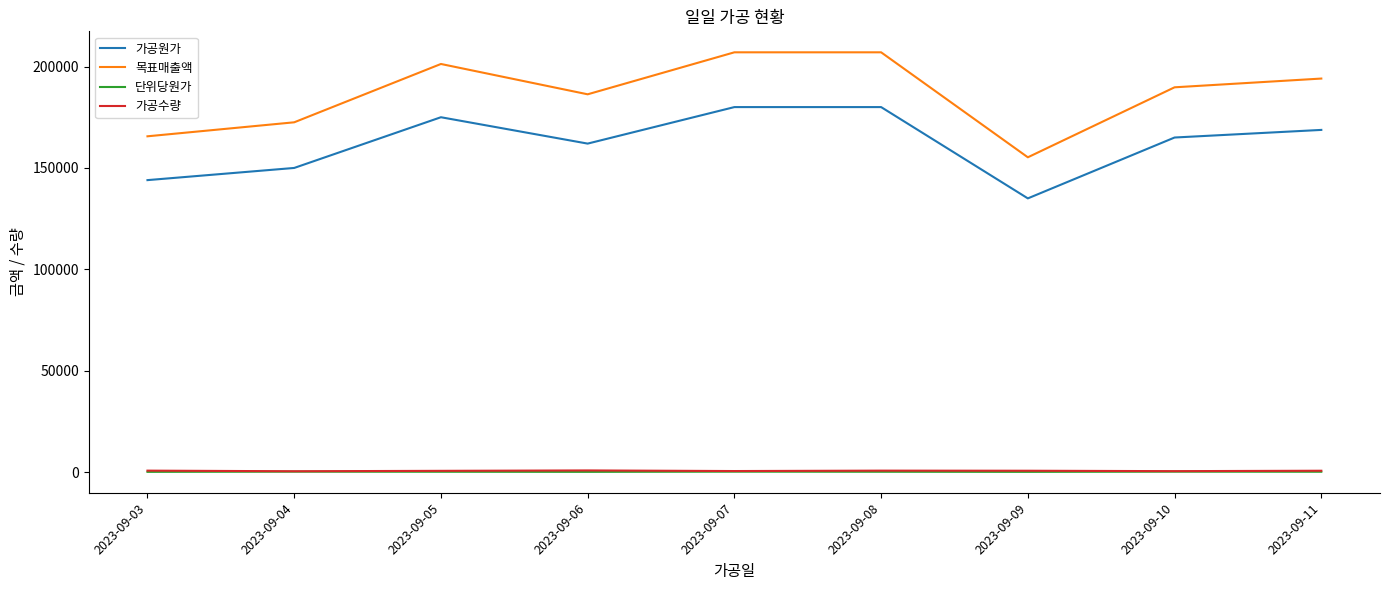

Where is the first local minimum for 목표매출액?

2023-09-06